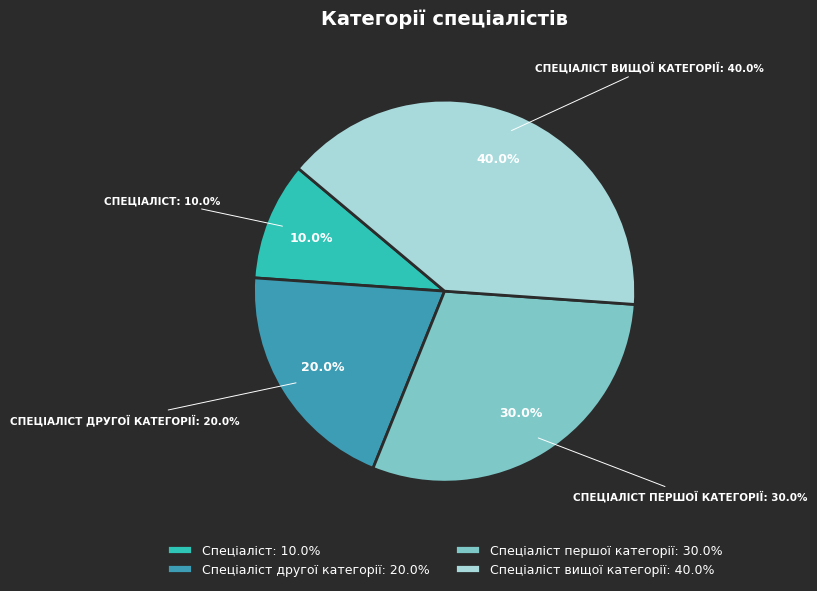

What is the largest slice in the pie chart?

Спеціаліст вищої категорії